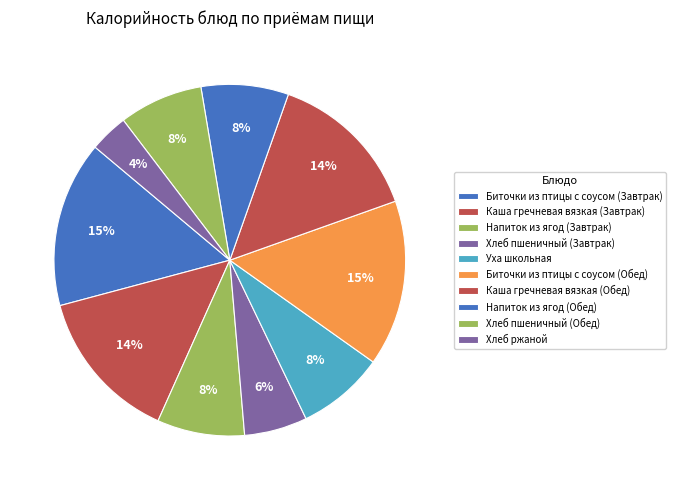

Which category has the biggest portion of the pie?

Биточки из птицы с соусом (Завтрак)